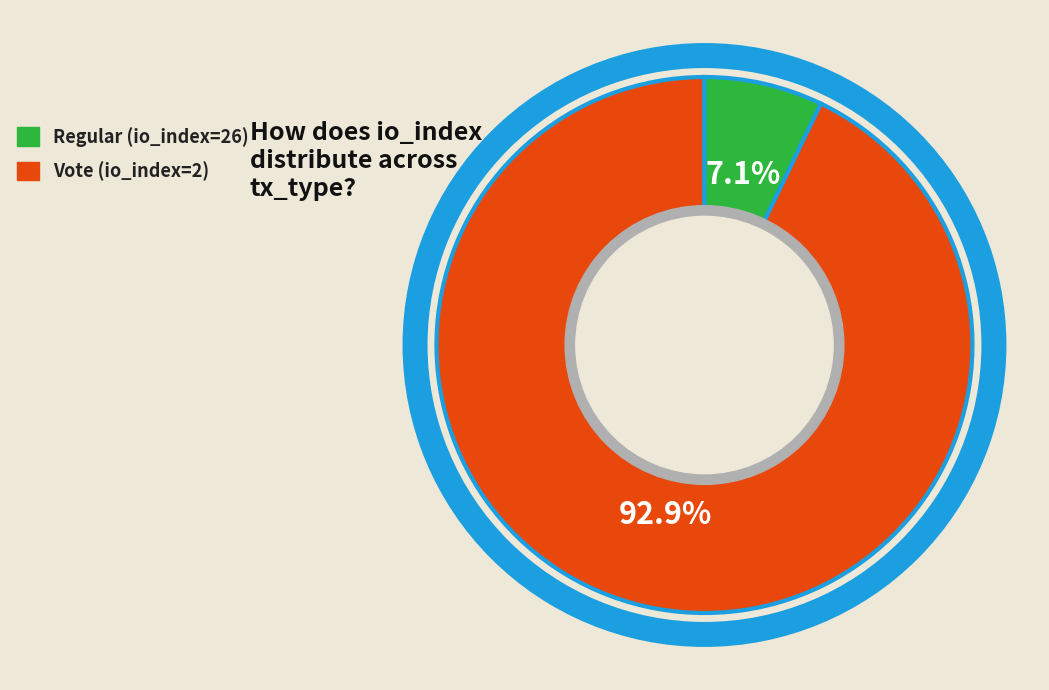

True or false: Regular (io_index=26) accounts for 93% of the total.

True